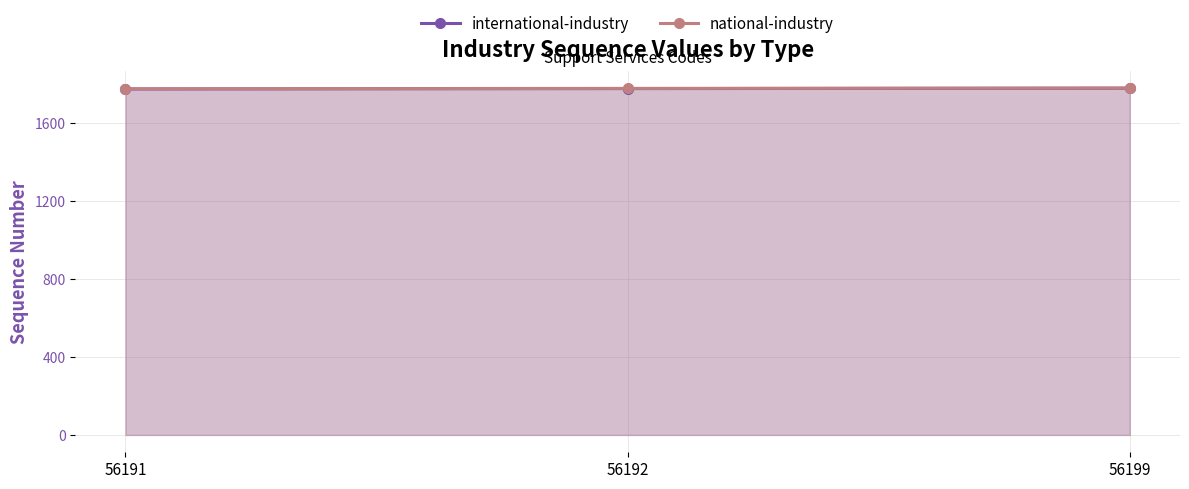

What is the sum of all international-industry values?

5325